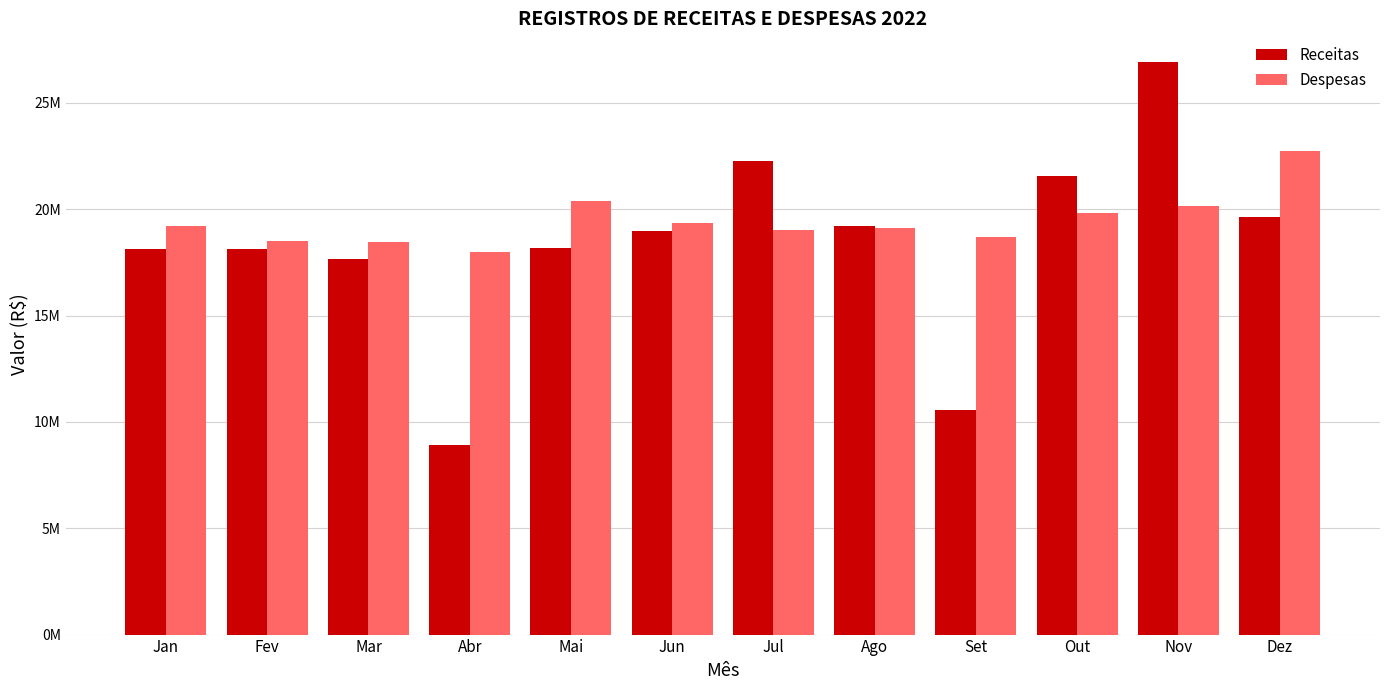

What is the difference between the Despesas values at Abr and Out?

1844676.0